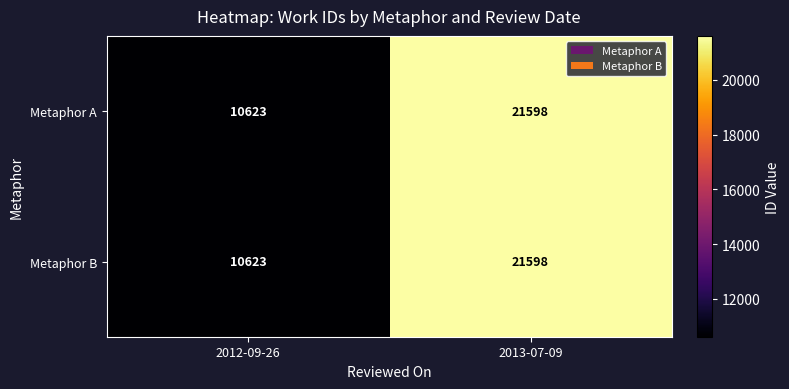

Reading left to right, what are all the values shown in this chart?

Metaphor A: 10623	21598
Metaphor B: 10623	21598